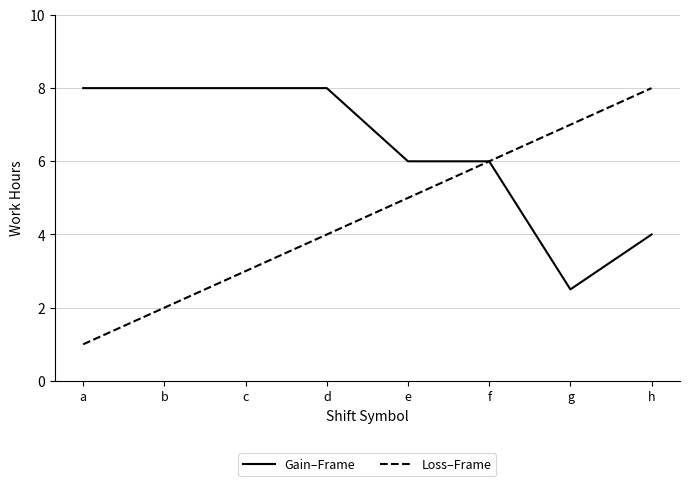

What is the lowest value of the Gain–Frame series?

2.5